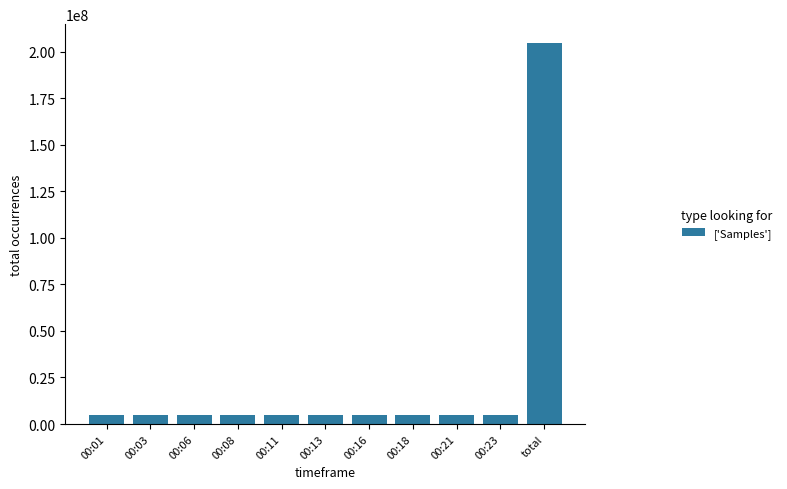

What is the approximate value at 00:21, to the nearest 10?

5114120